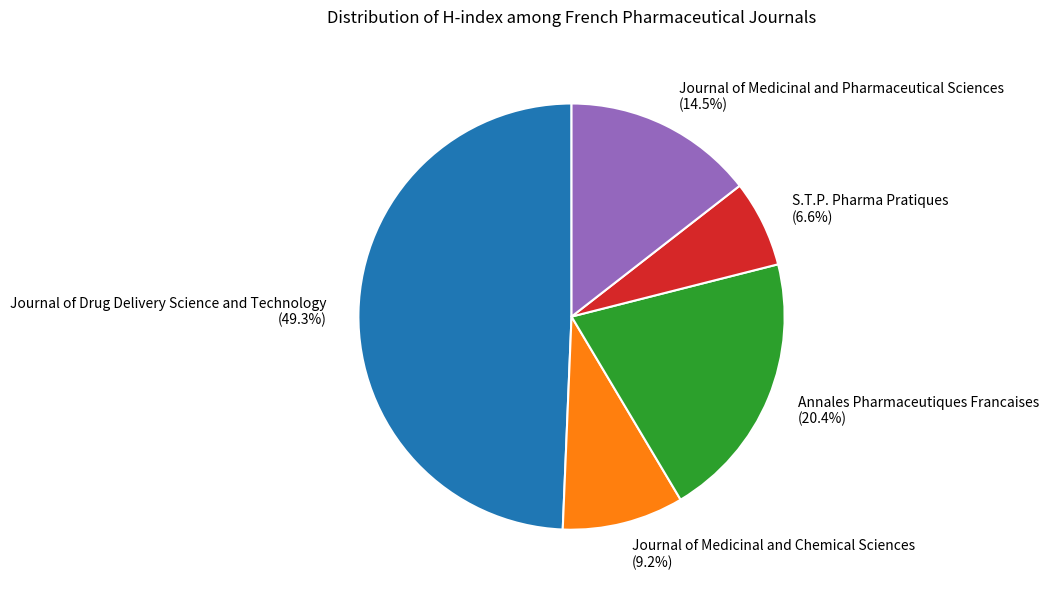

True or false: Annales Pharmaceutiques Francaises accounts for 20% of the total.

True